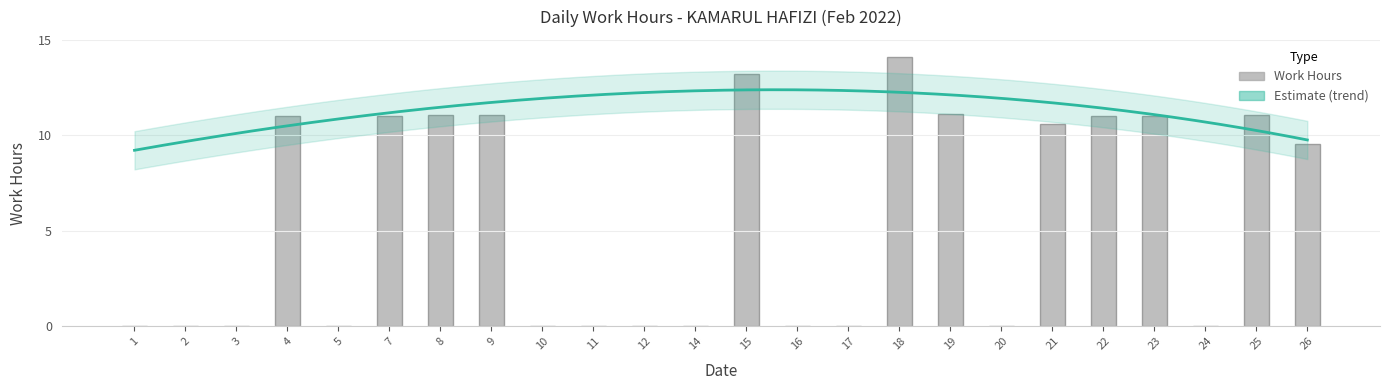

How many values exceed 9?

12